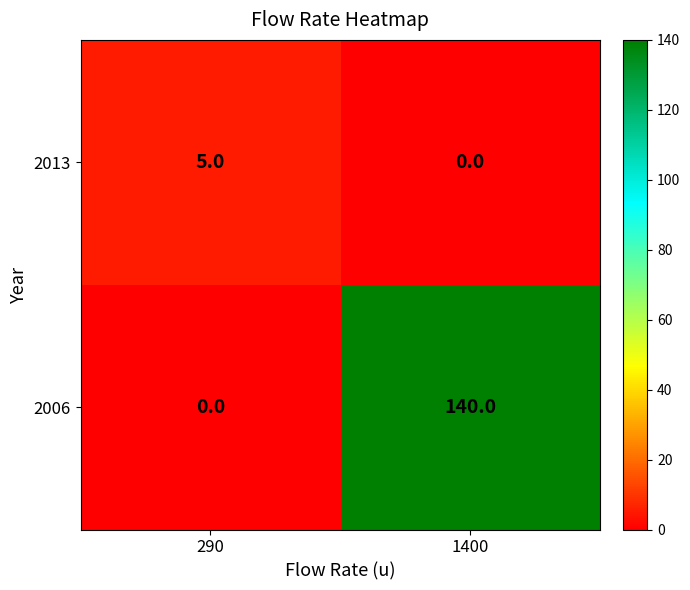

At which label is 2013 closest to 2?

1400